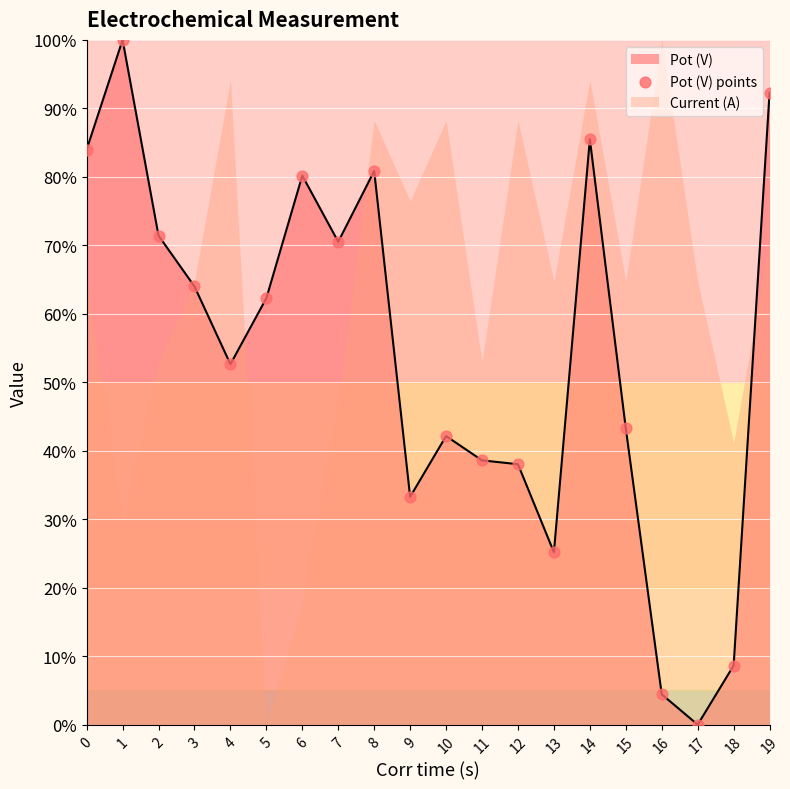

Between 1 and 16, which is larger?

1